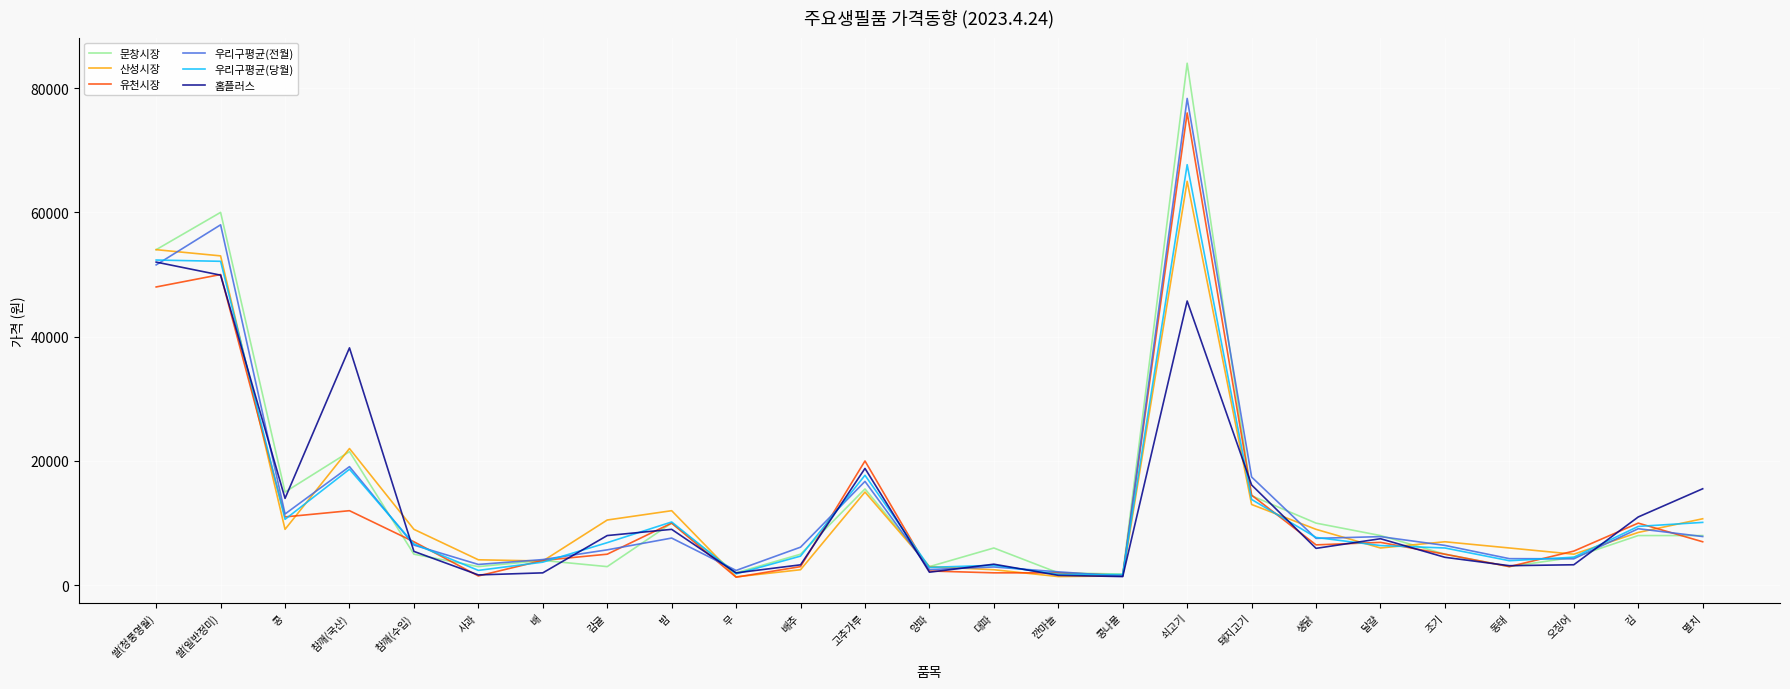

True or false: 홈플러스 has a value of 16140 at 돼지고기.

True